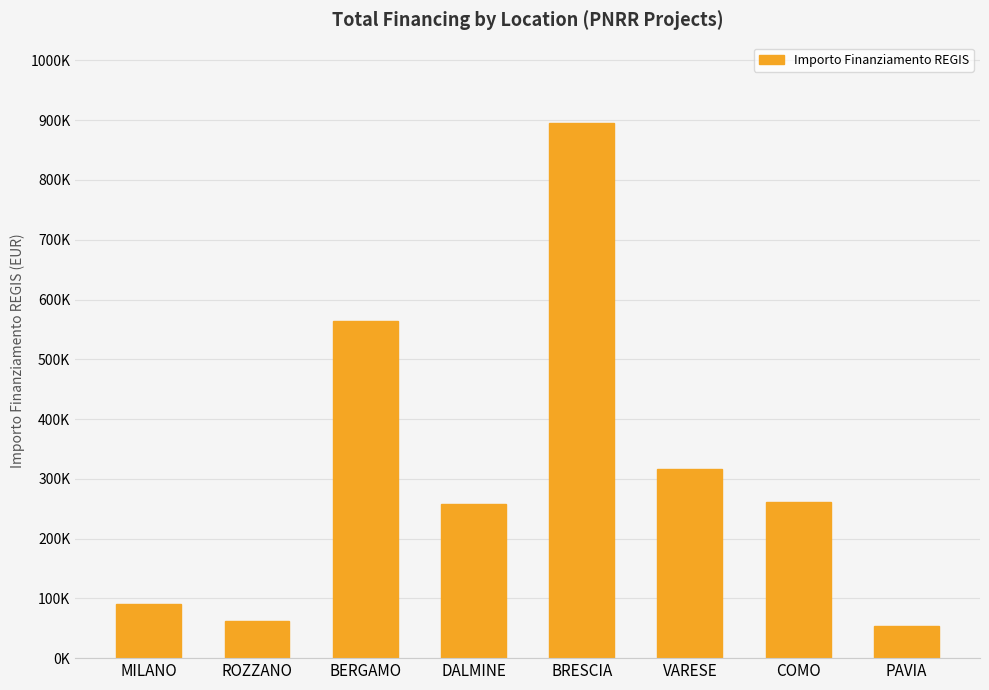

What is the maximum value shown in the chart?

895480.5